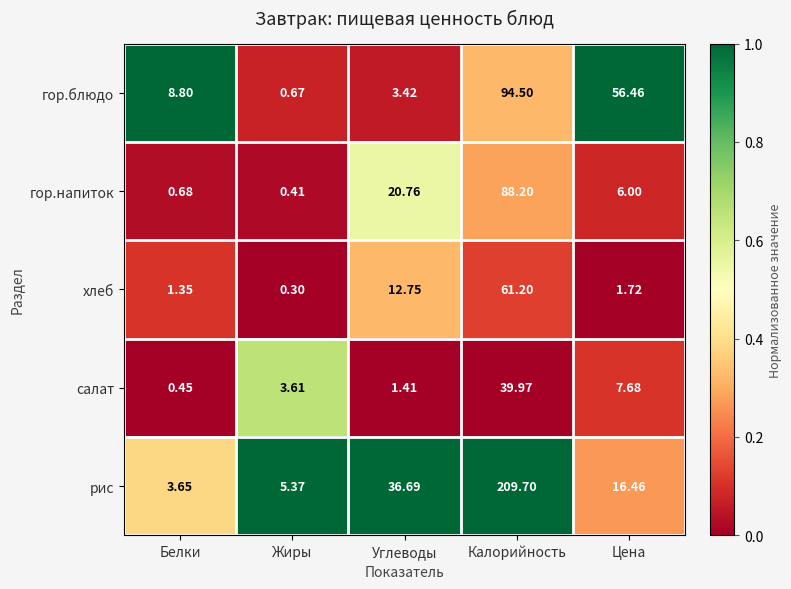

Which series has the largest total across all categories?

рис